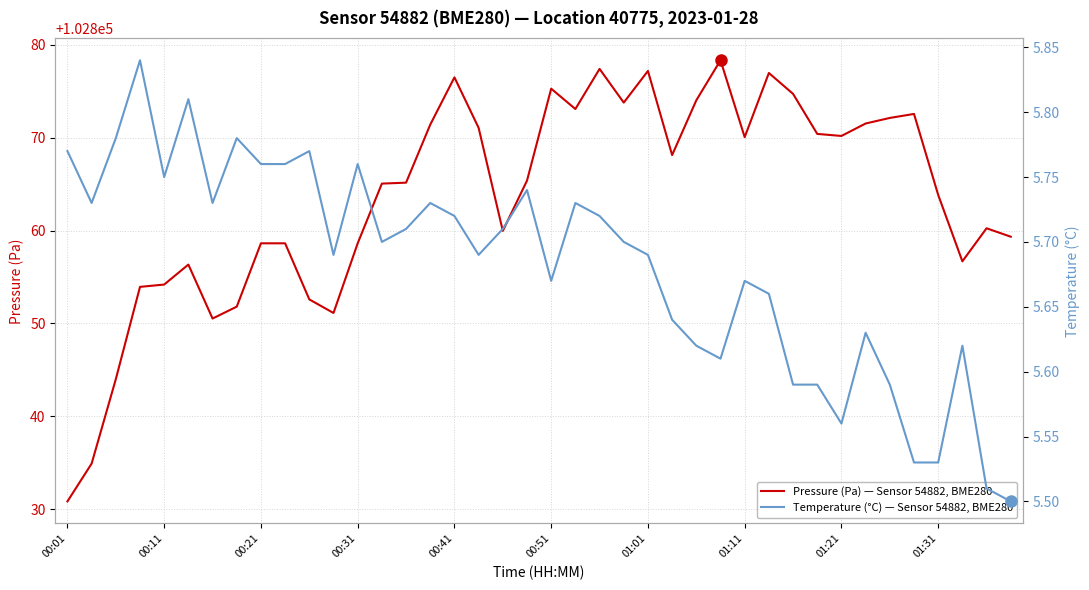

What is the minimum value for Temperature (°C) — Sensor 54882, BME280?

5.5